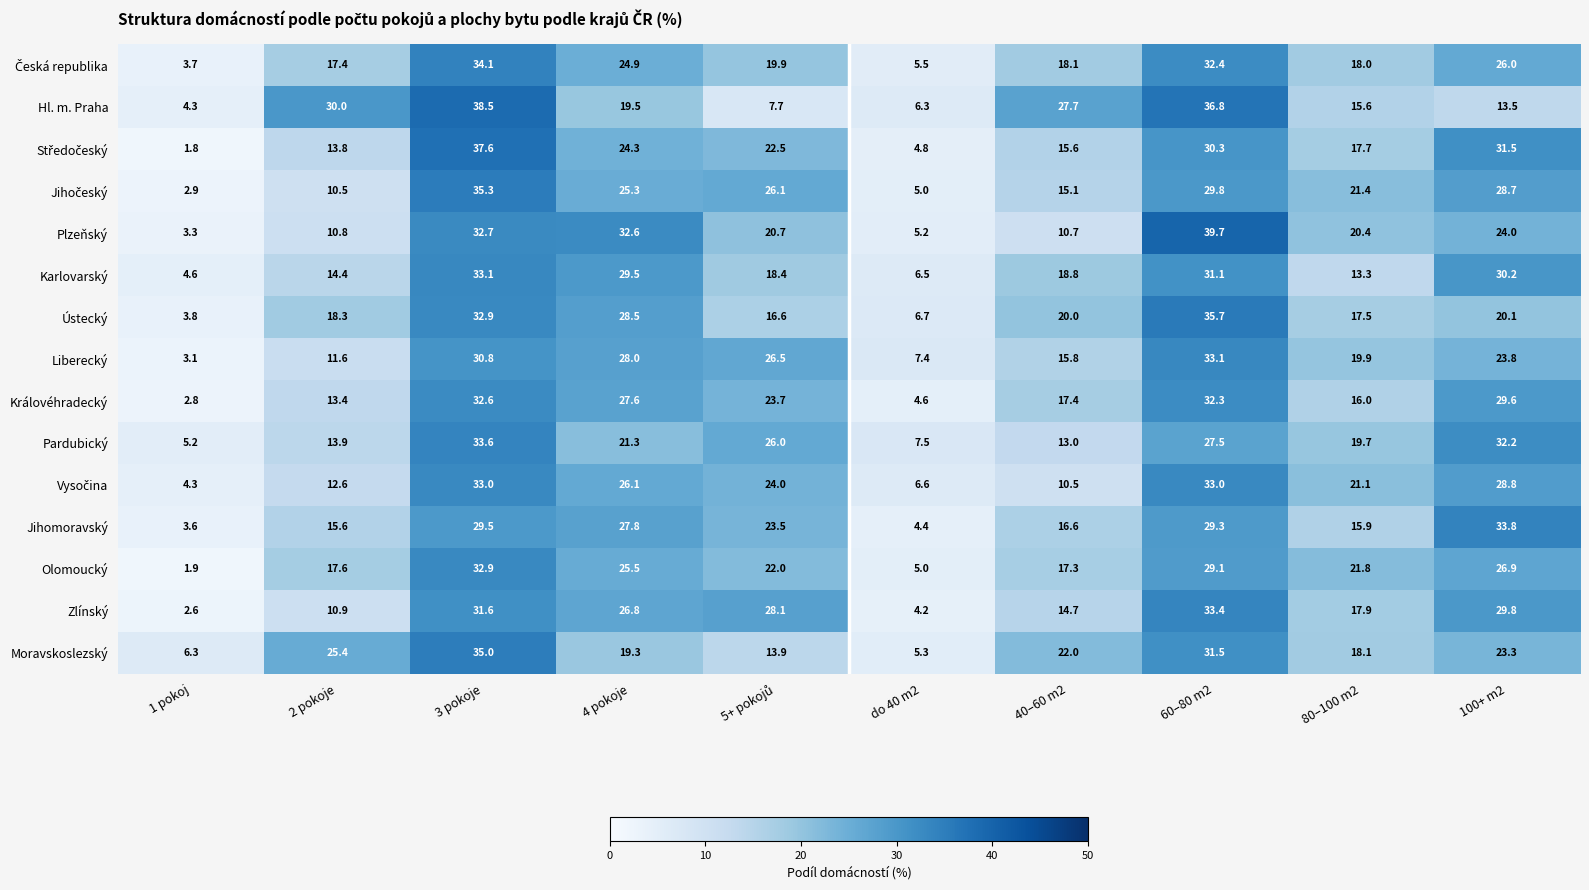

Count the number of data series in this chart.

15